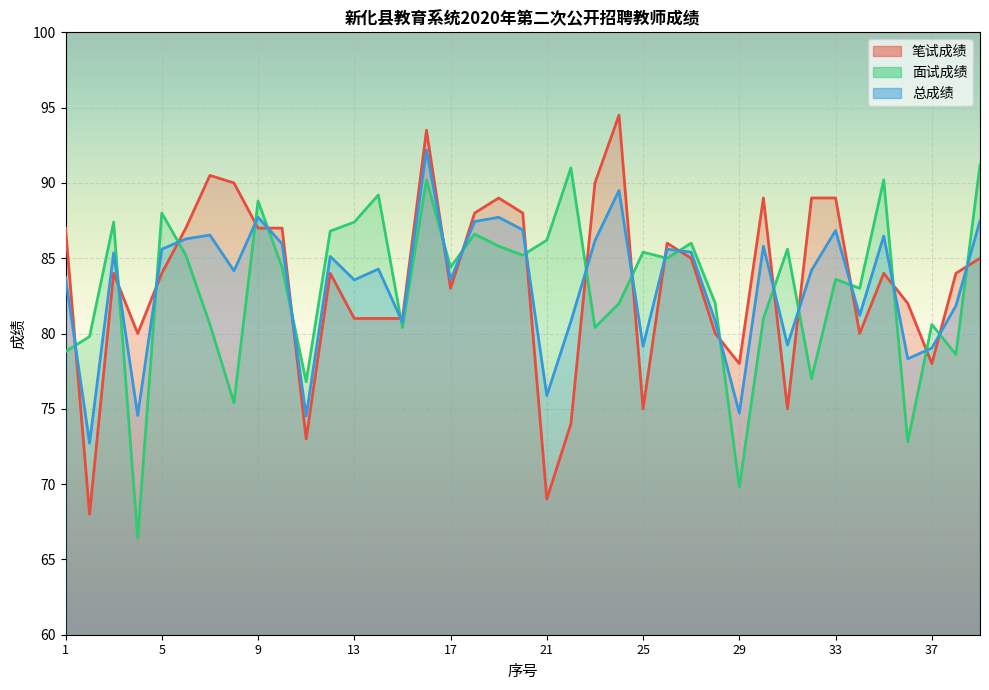

Where does the 笔试成绩 series first go above 84?

1